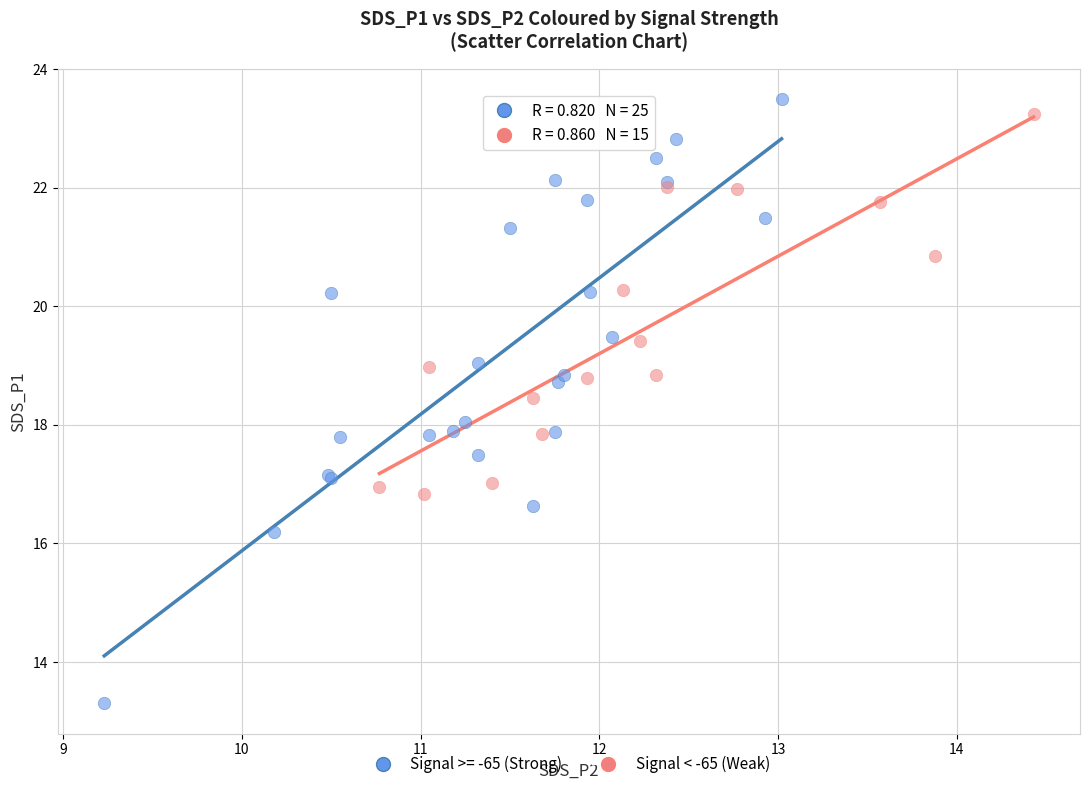

Which series has the widest spread of Y values?

Signal >= -65 (Strong)